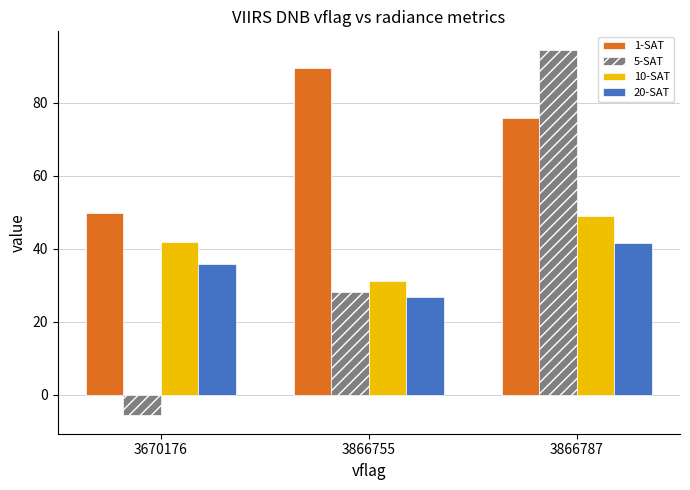

Reading right to left, what are all the values shown in this chart?

1-SAT: 3866787=75.8	3866755=89.6	3670176=49.8
5-SAT: 3866787=94.6	3866755=28.2	3670176=-5.7
10-SAT: 3866787=49.0	3866755=31.0	3670176=41.8
20-SAT: 3866787=41.4	3866755=26.7	3670176=35.7